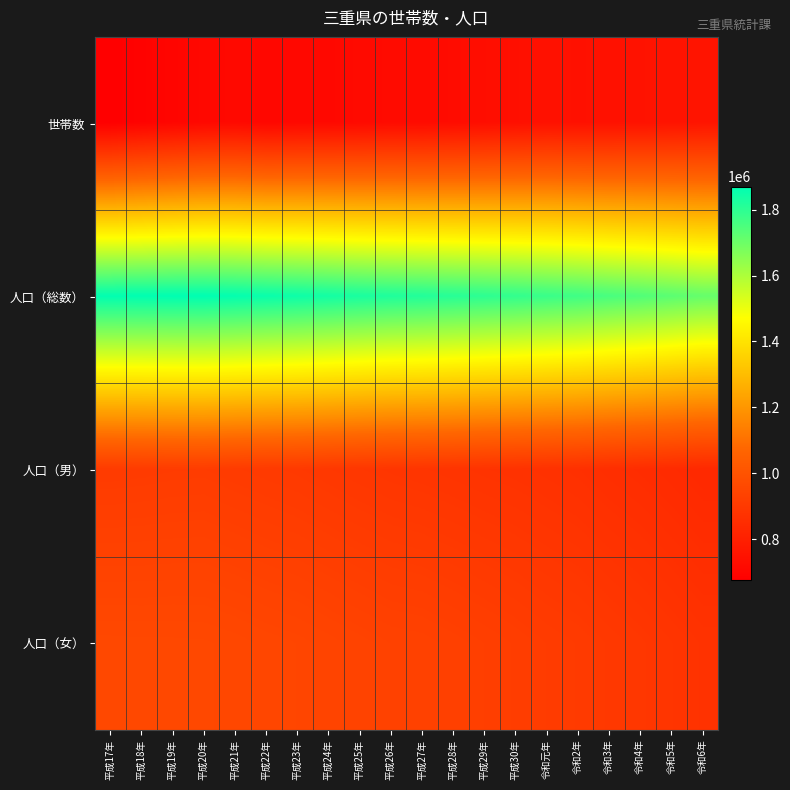

Reading left to right, extract all data points from this chart.

世帯数: 平成17年=675459	平成18年=688088	平成19年=699272	平成20年=709737	平成21年=714191	平成22年=704607	平成23年=709355	平成24年=711905	平成25年=716124	平成26年=721344	平成27年=720292	平成28年=725366	平成29年=731295	平成30年=737760	令和元年=744644	令和2年=742598	令和3年=744649	令和4年=749559	令和5年=753205	令和6年=756795
人口（総数）: 平成17年=1866963	平成18年=1867696	平成19年=1869307	平成20年=1869669	平成21年=1862575	平成22年=1854724	平成23年=1848107	平成24年=1838611	平成25年=1829063	平成26年=1820491	平成27年=1815865	平成28年=1807611	平成29年=1798886	平成30年=1790376	令和元年=1779770	令和2年=1770254	令和3年=1755415	令和4年=1742703	令和5年=1727503	令和6年=1711370
人口（男）: 平成17年=907214	平成18年=908440	平成19年=910282	平成20年=911035	平成21年=906958	平成22年=903398	平成23年=899880	平成24年=894984	平成25年=890311	平成26年=886362	平成27年=883516	平成28年=880050	平成29年=876318	平成30年=873224	令和元年=869046	令和2年=864475	令和3年=857062	令和4年=851345	令和5年=844272	令和6年=836421
人口（女）: 平成17年=959749	平成18年=959256	平成19年=959025	平成20年=958634	平成21年=955617	平成22年=951326	平成23年=948227	平成24年=943627	平成25年=938752	平成26年=934129	平成27年=932349	平成28年=927561	平成29年=922568	平成30年=917152	令和元年=910724	令和2年=905779	令和3年=898353	令和4年=891358	令和5年=883231	令和6年=874949